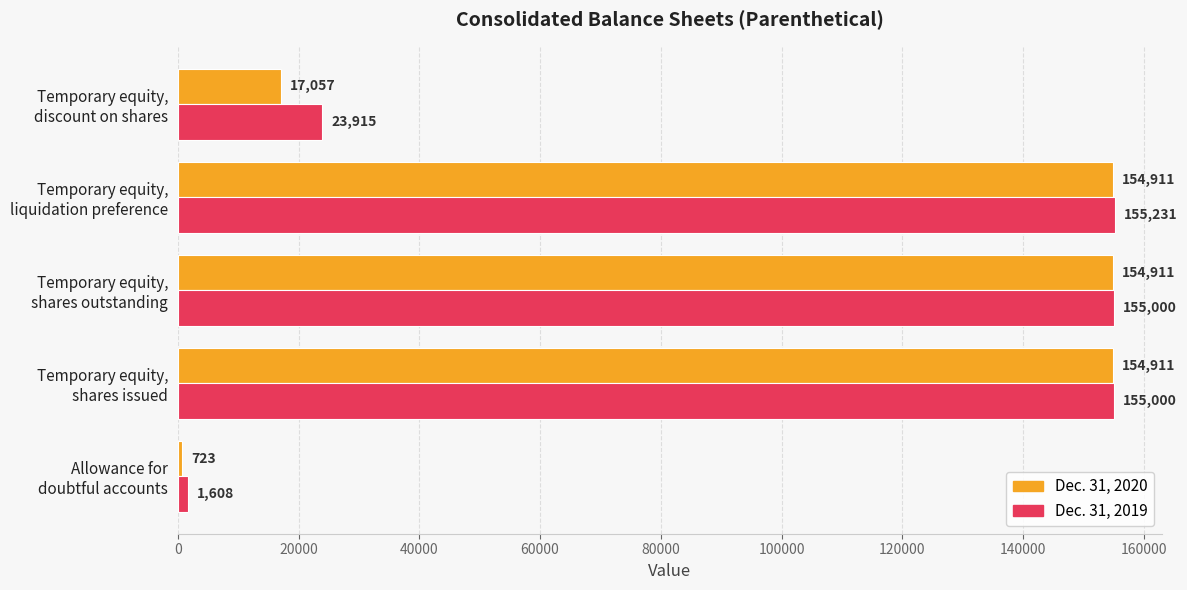

Count the number of data series in this chart.

2